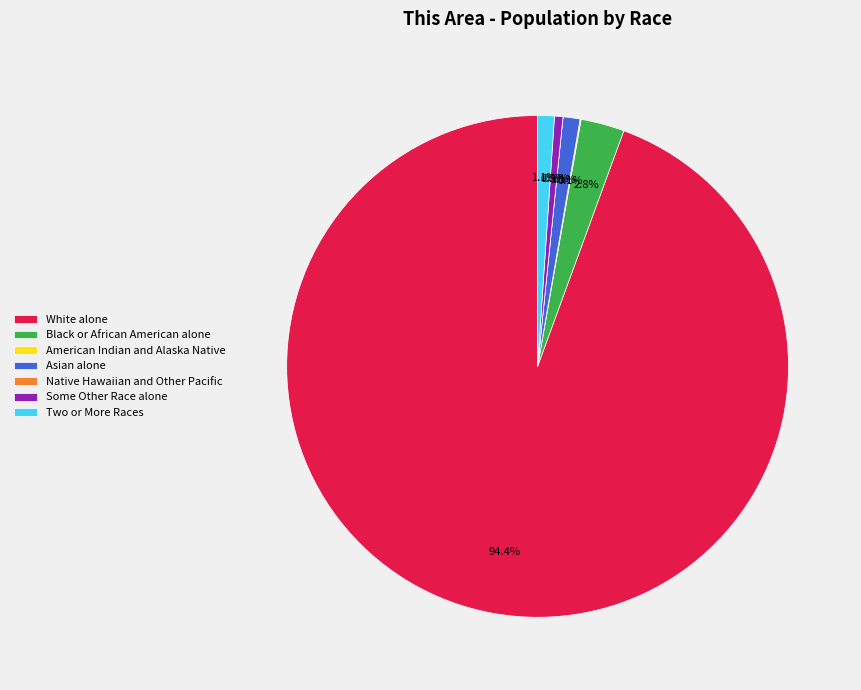

How many segments does this pie chart have?

7